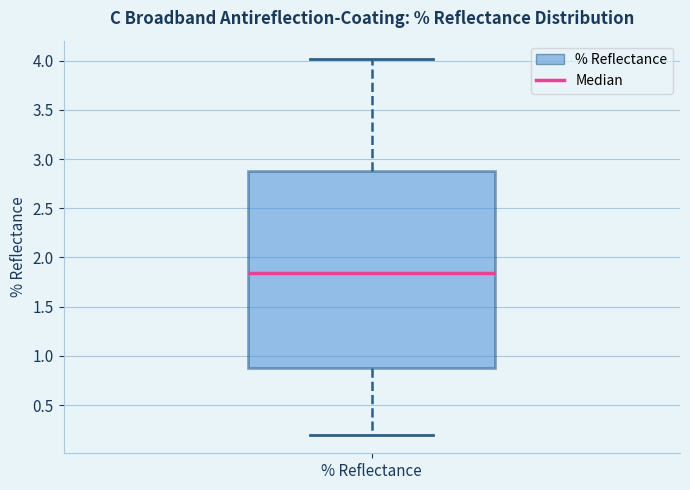

Transcribe this box plot: give where the median line is, the range the box spans, and where the two whiskers end, as read against the y-axis. The values are not printed on the chart, so give them approximately, as read against the axis.

median 1.85, box 0.85 to 2.90, whiskers 0.20 to 4.00